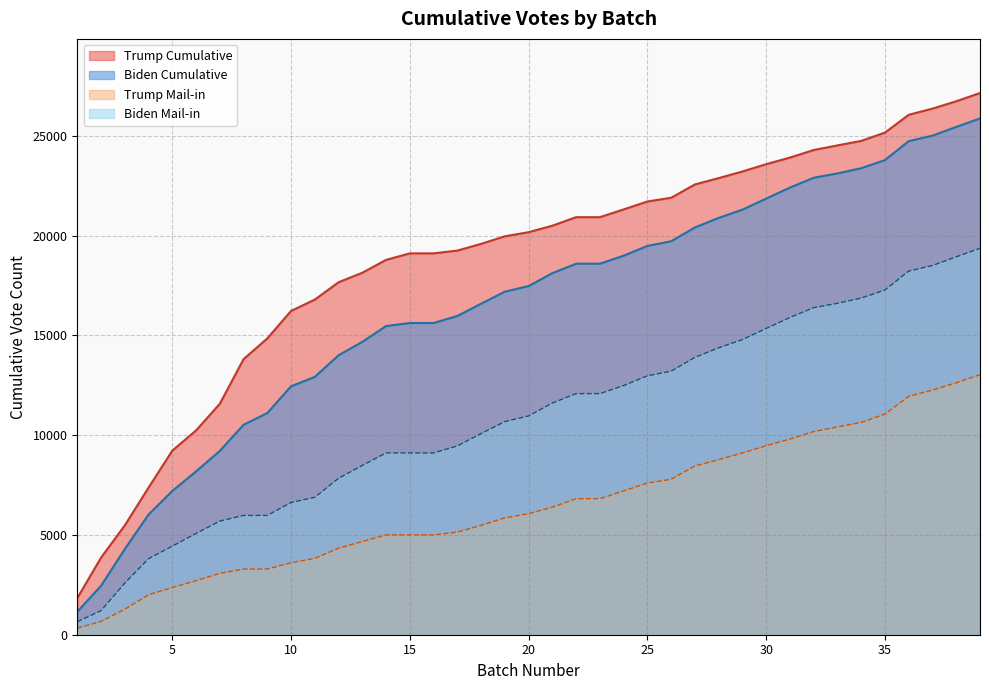

Rank the series by their average value, from lowest to highest.

Trump Mail-in, Biden Mail-in, Biden Cumulative, Trump Cumulative